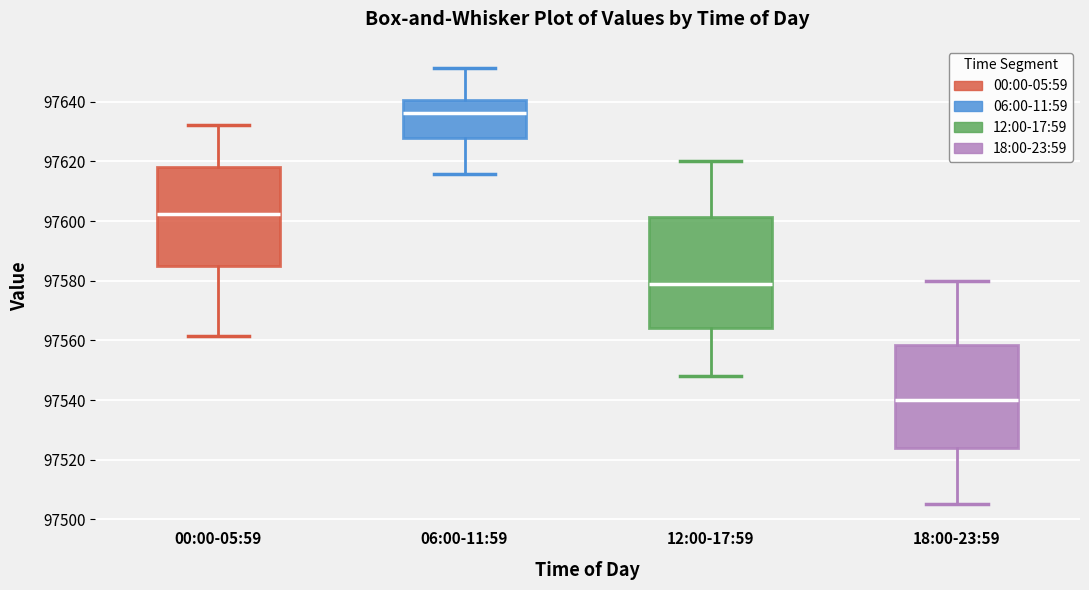

Which box is the tallest, from its lower edge to its upper edge?

12:00-17:59